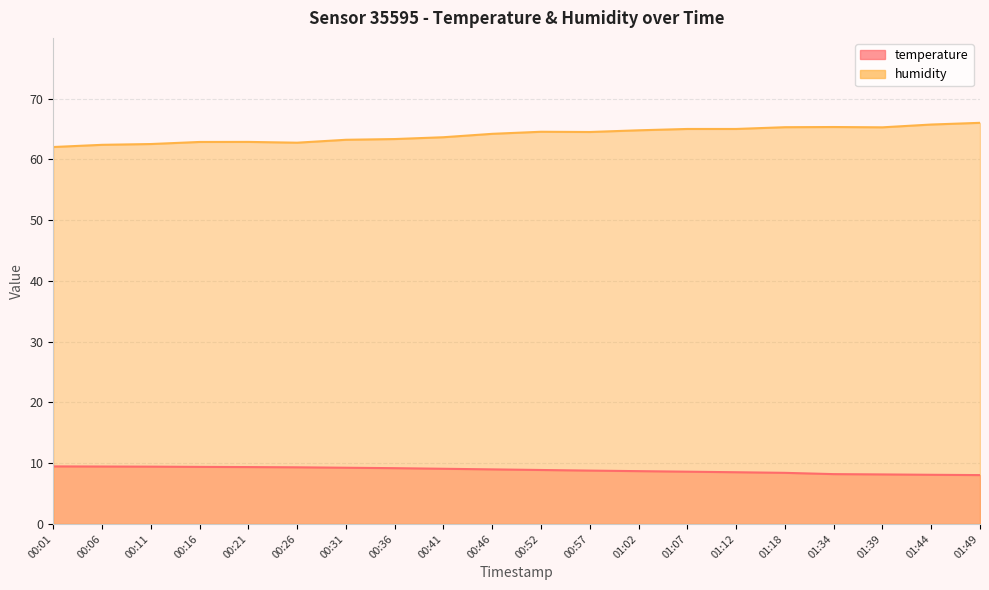

Rank the series at 00:21 from highest to lowest value.

humidity, temperature